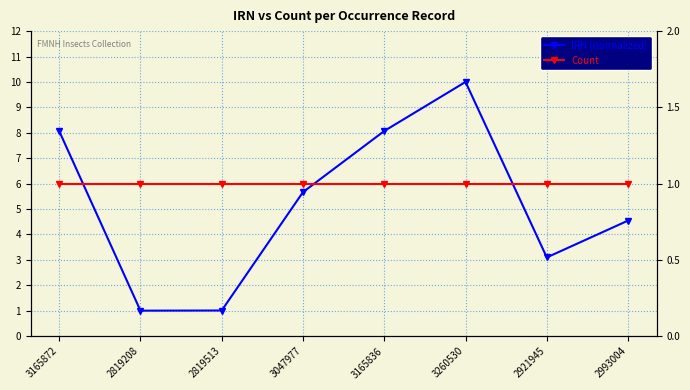

Count the number of data series in this chart.

2